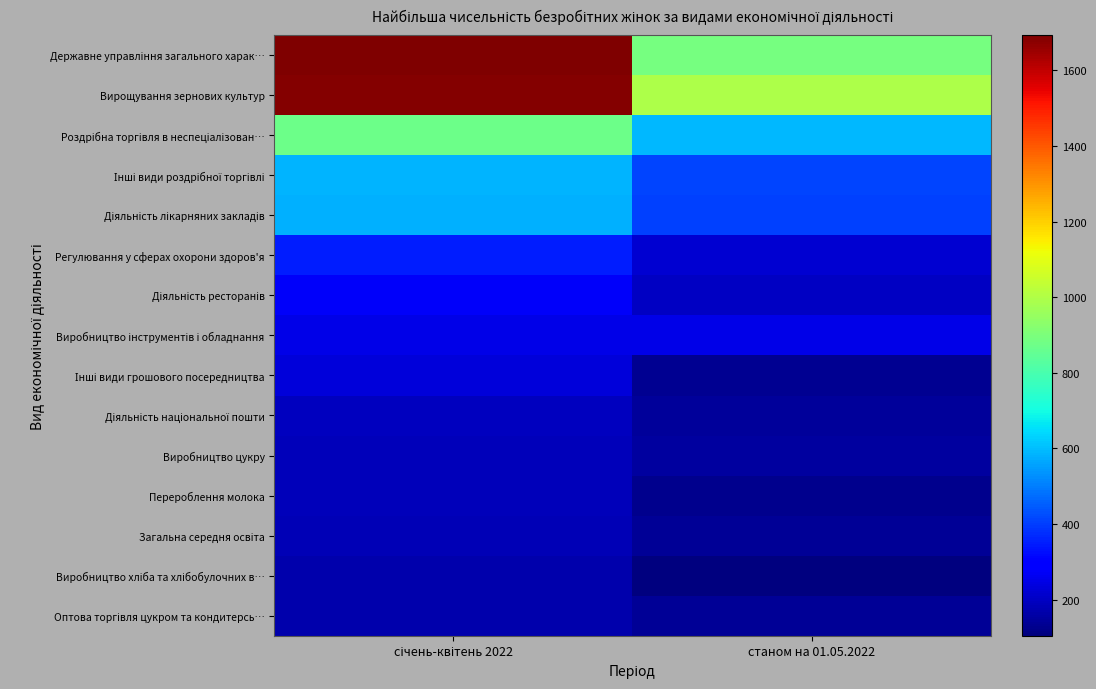

Which series has the widest spread of values?

Державне управління загального харак…